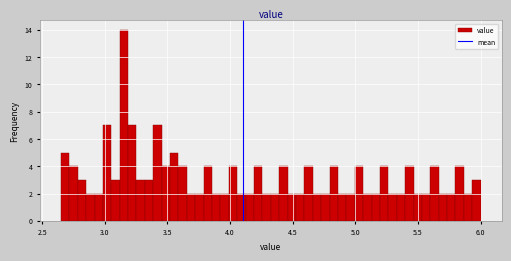

Read against the x-axis, roughly where is the centre of the tallest bar?

3.15